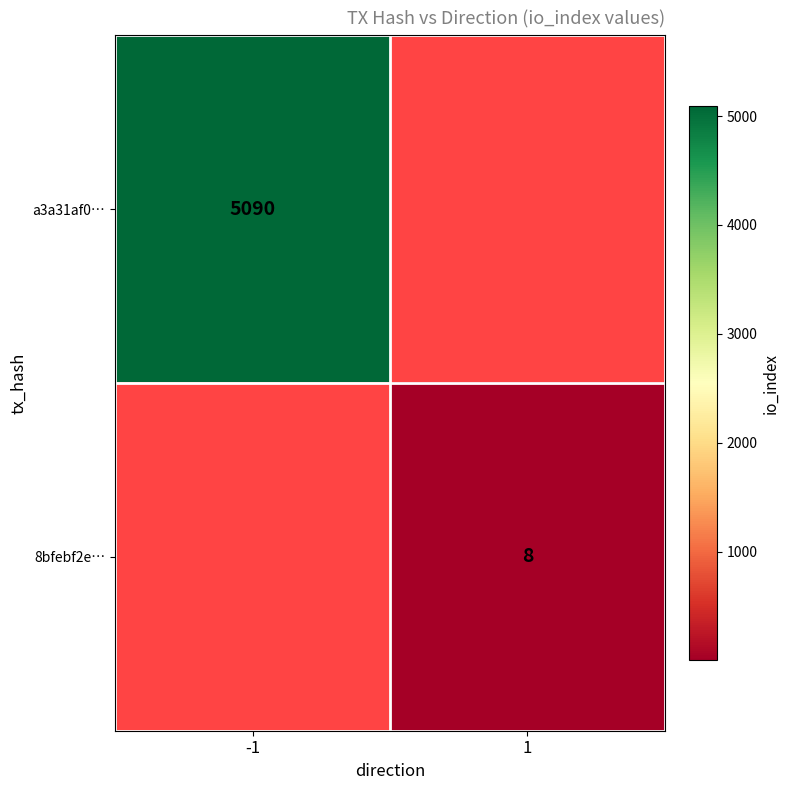

True or false: 8bfebf2e… has a value of 11 at 1.

False